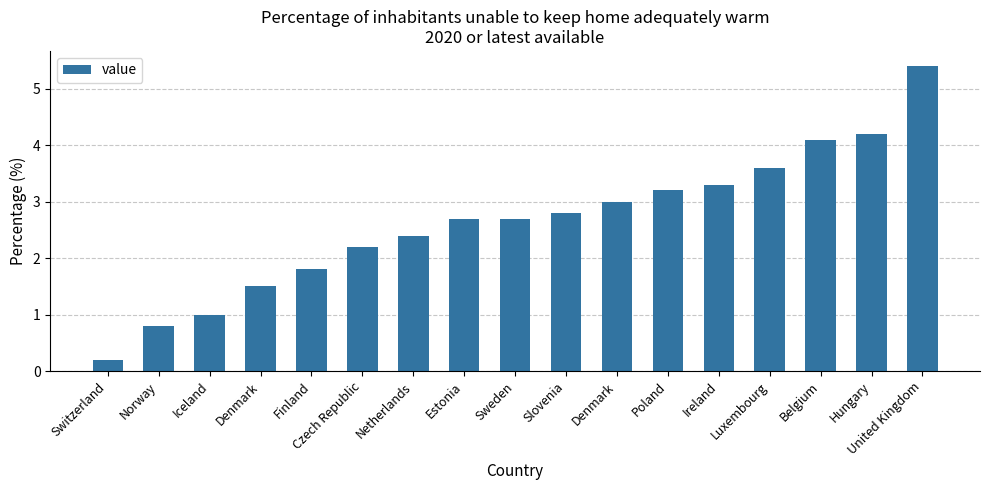

Reading left to right, list all the values displayed in this chart.

Switzerland=0.2	Norway=0.8	Iceland=1.0	Denmark=1.5	Finland=1.8	Czech Republic=2.2	Netherlands=2.4	Estonia=2.7	Sweden=2.7	Slovenia=2.8	Denmark=3.0	Poland=3.2	Ireland=3.3	Luxembourg=3.6	Belgium=4.1	Hungary=4.2	United Kingdom=5.4